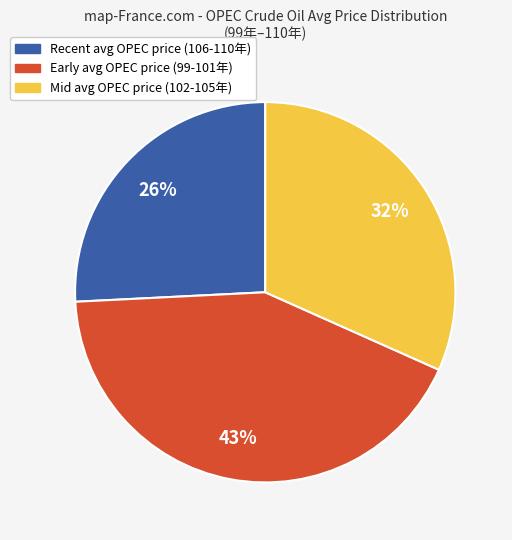

Is there a majority slice in this chart?

No